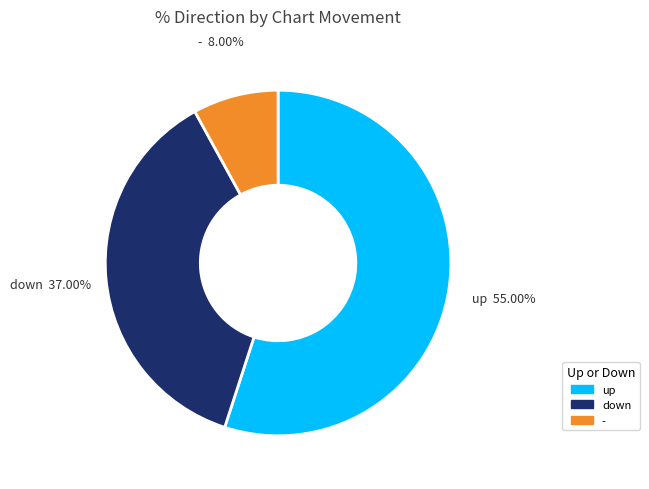

Is it true that up is 64% of the pie?

False